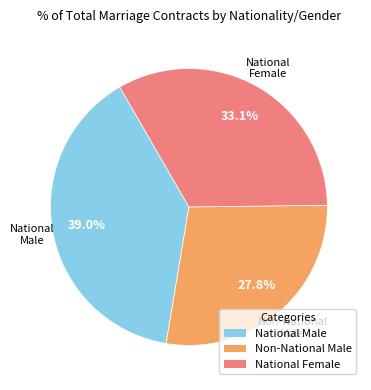

Between Non-National Male and National Female, which is larger?

National Female